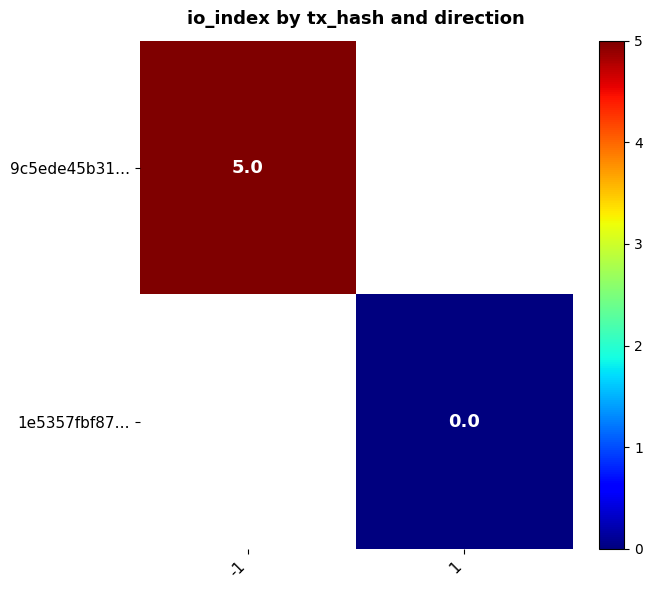

The value of 9c5ede45b31… at -1 is 5. True or false?

True